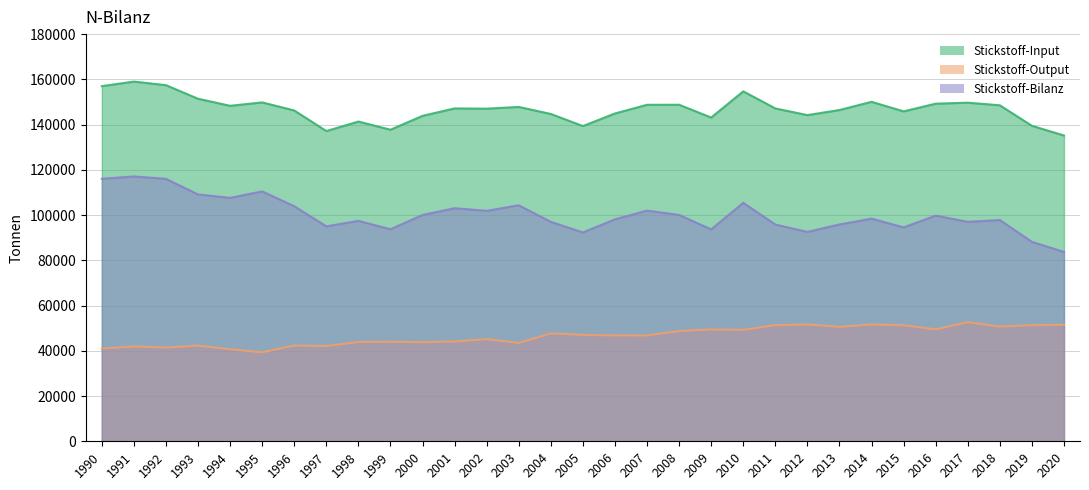

What is the minimum value shown in the chart?

39327